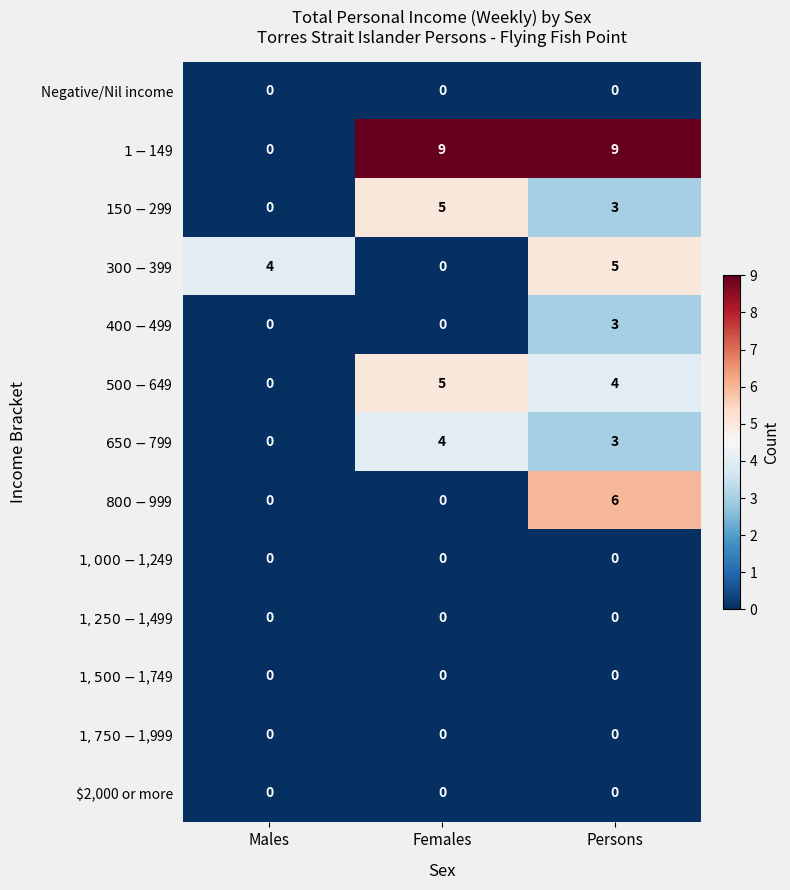

What is the spread (max minus min) of values at Females?

9